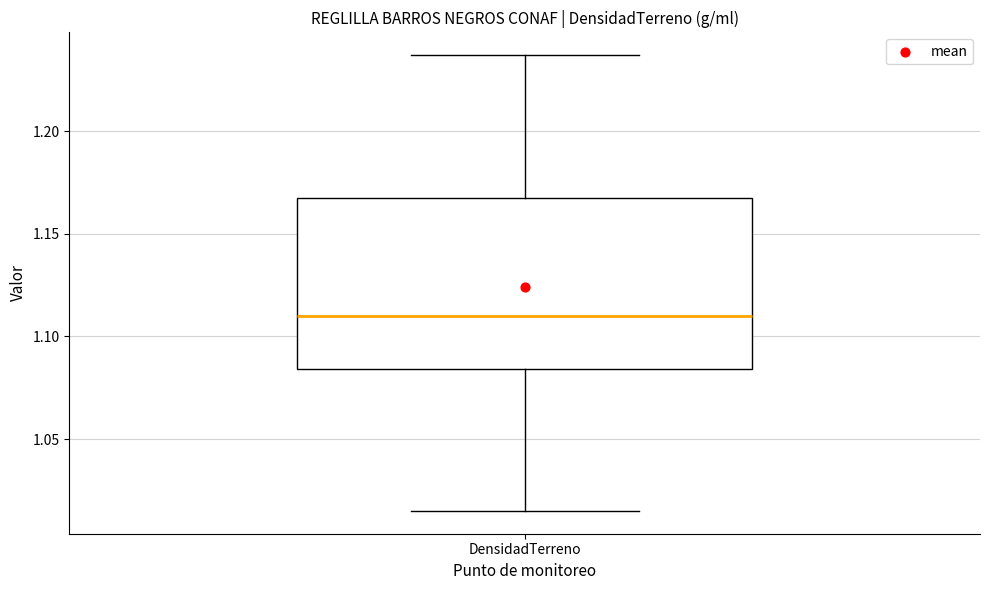

Read this box plot against the y-axis: the position of the median line, the range covered by the box, and the ends of both whiskers. The values are not printed on the chart, so give them approximately, as read against the axis.

median 1.110, box 1.085 to 1.165, whiskers 1.015 to 1.235